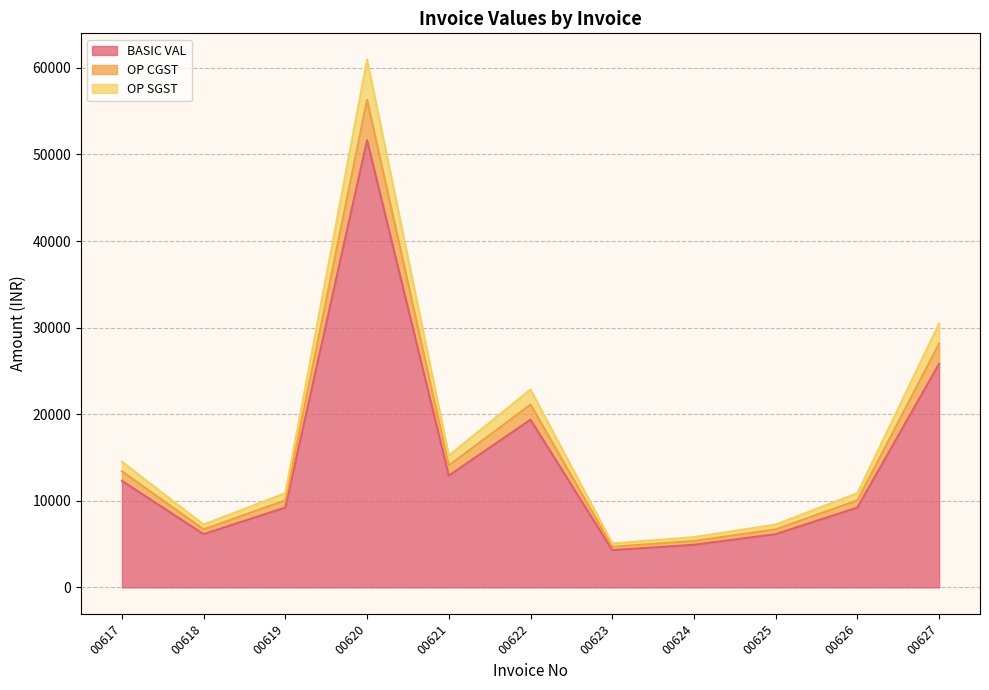

Where does the OP SGST series first go above 10055?

00617